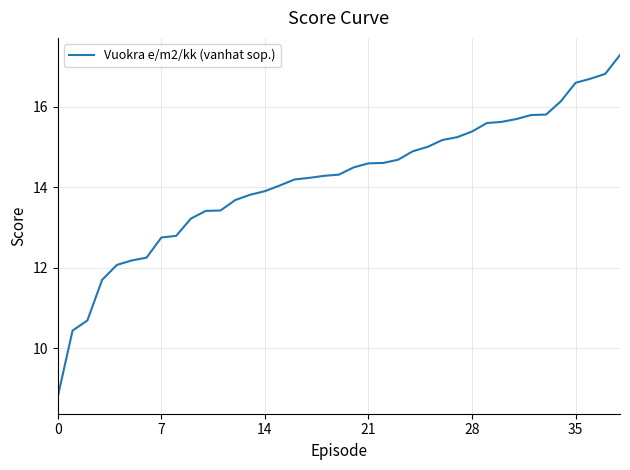

What is the minimum value shown in the chart?

8.8